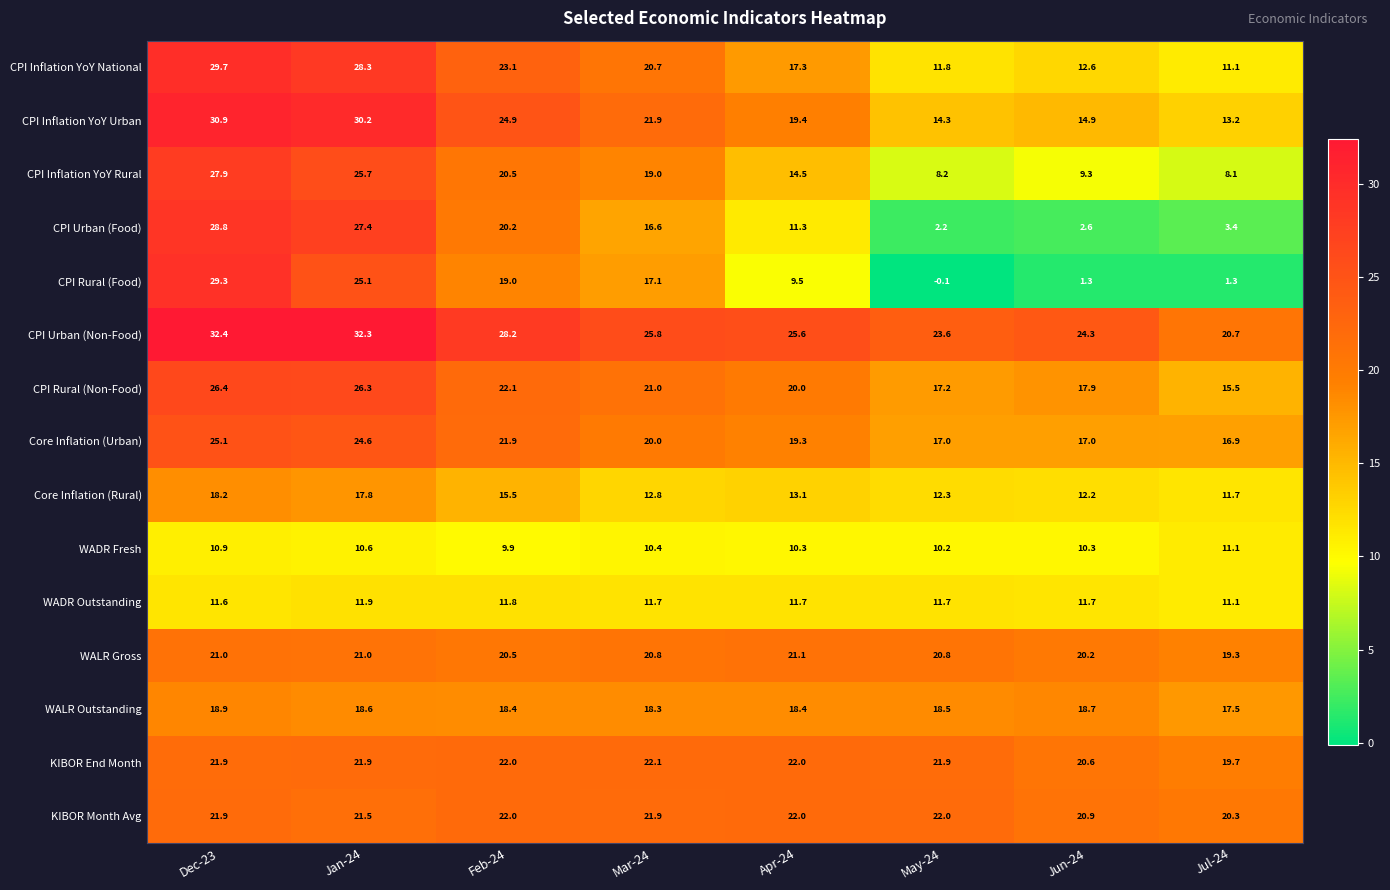

Is it true that CPI Rural (Non-Food) equals 34.4 at Apr-24?

False